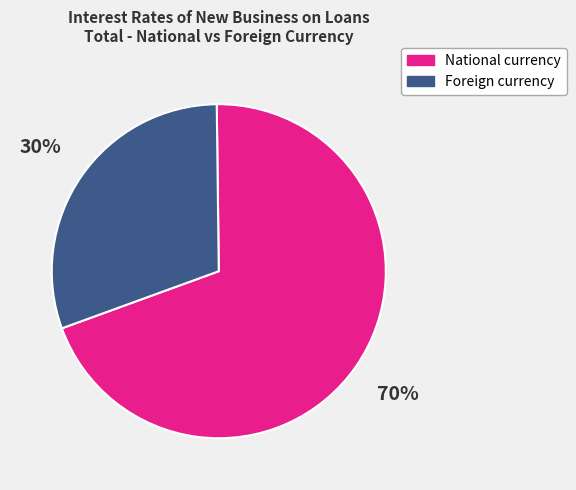

To the nearest percent, what is the average slice percentage?

50%